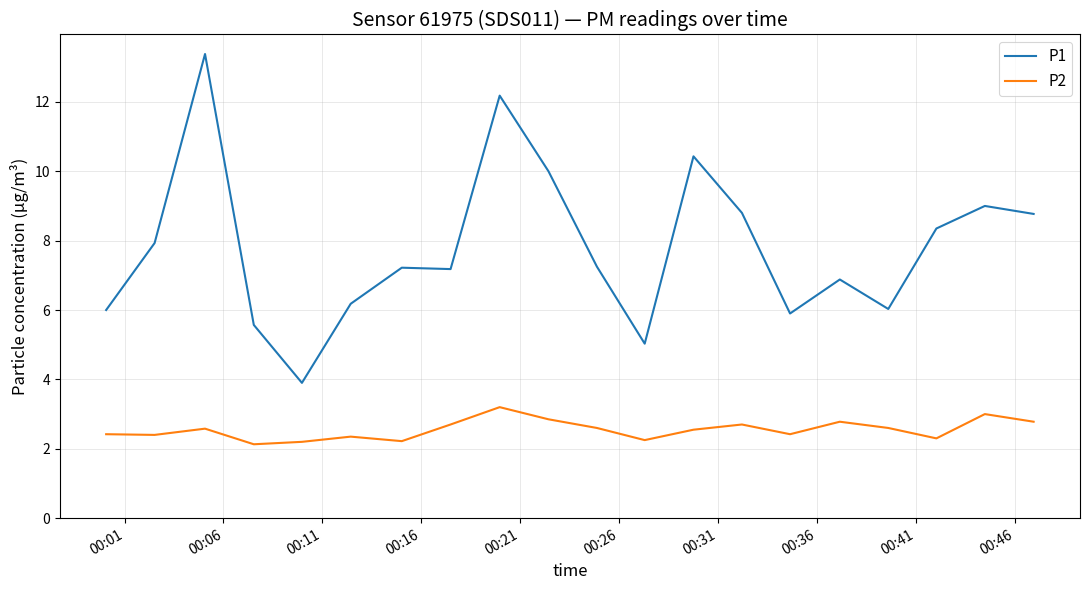

True or false: P2 and P1 cross at least once.

False